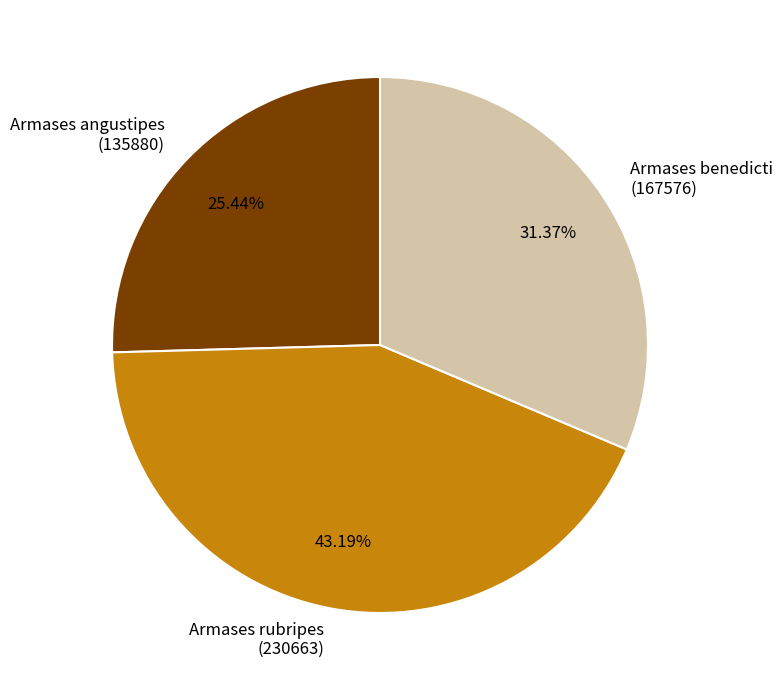

What is the ratio of the value at Armases rubripes (230663) to the value at Armases angustipes (135880)?

1.7